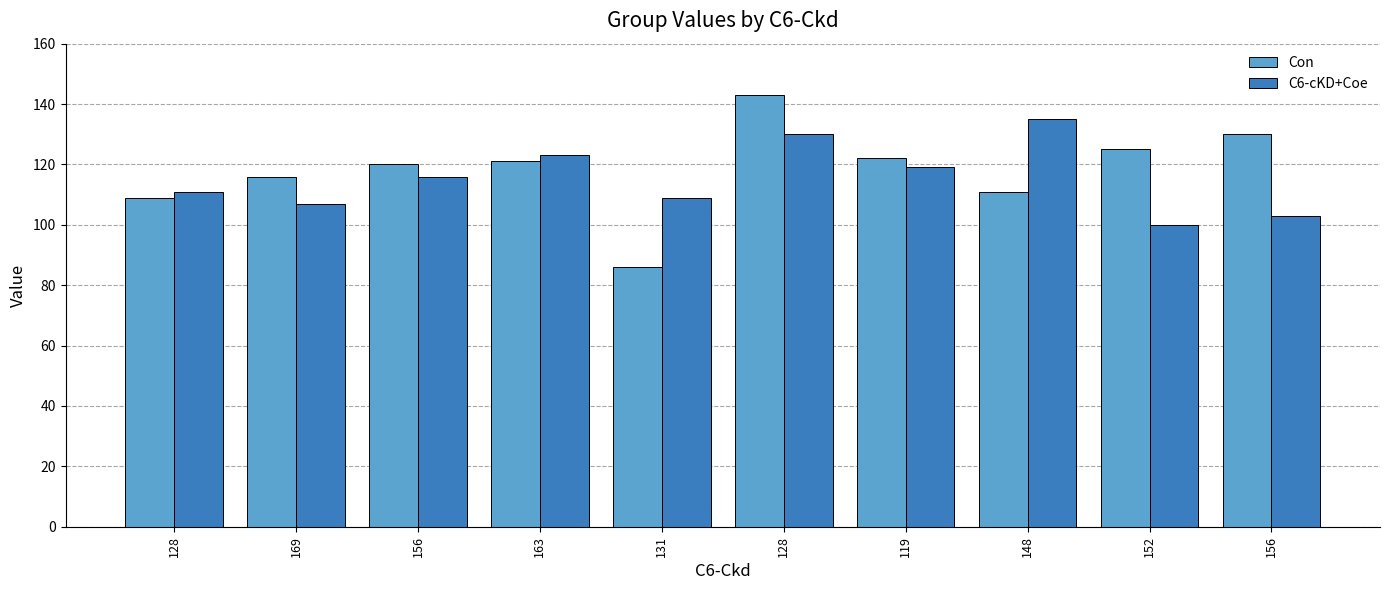

Is it true that C6-cKD+Coe equals 63 at 128?

False